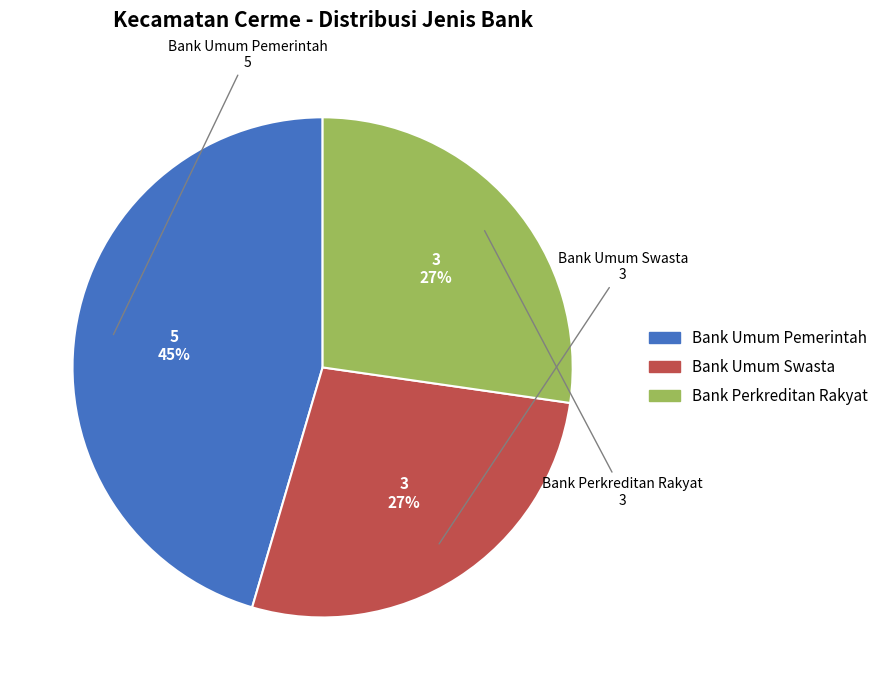

What is the largest slice in the pie chart?

Bank Umum Pemerintah